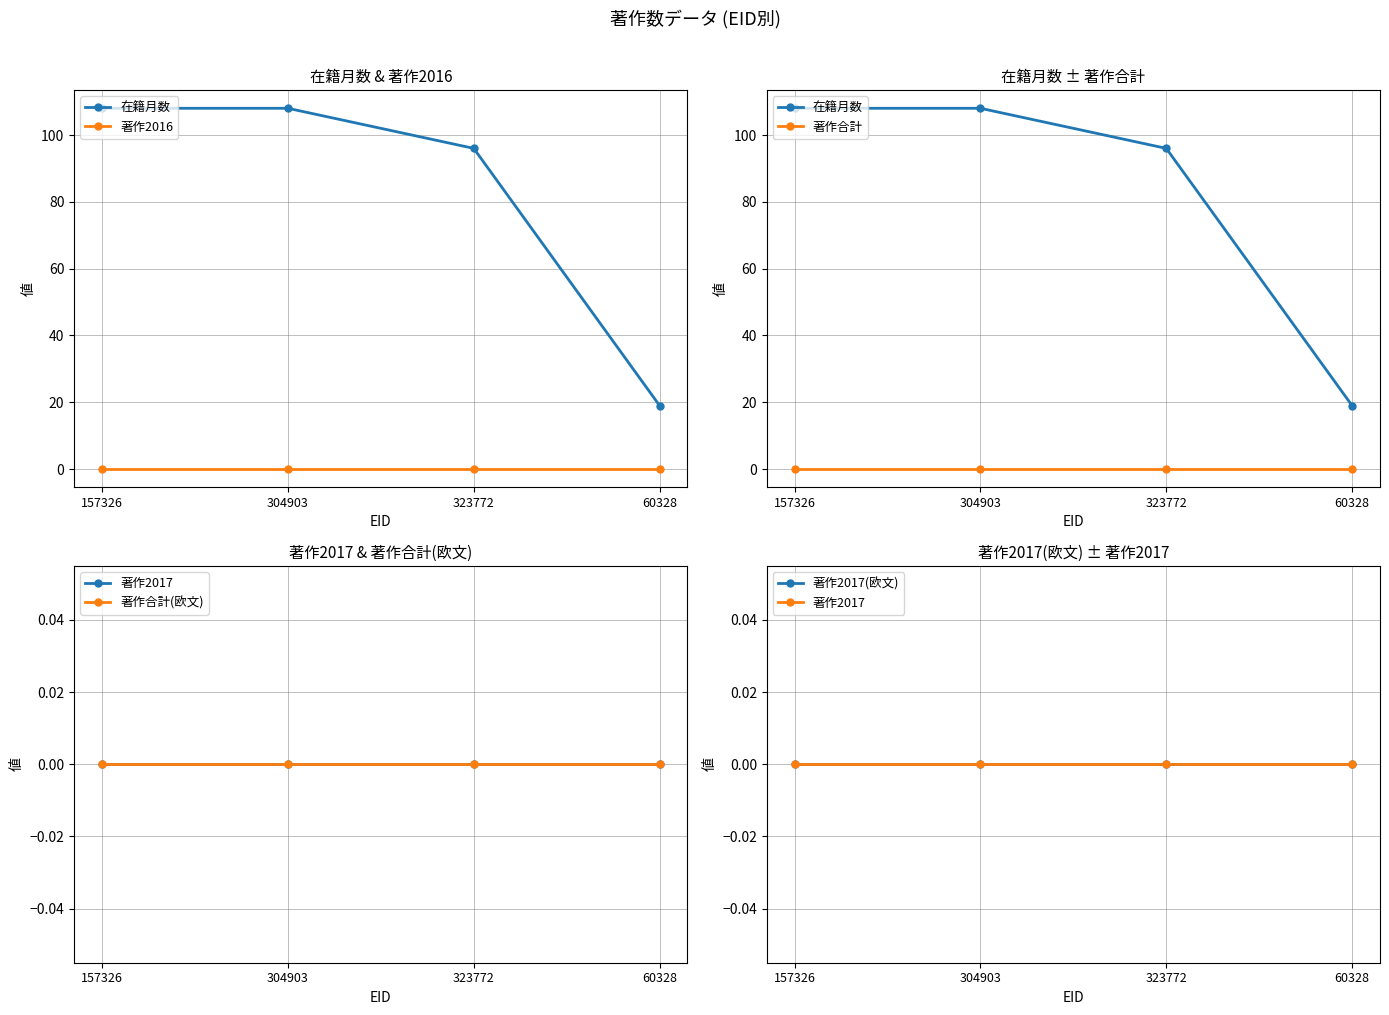

How many series are shown in this chart?

6